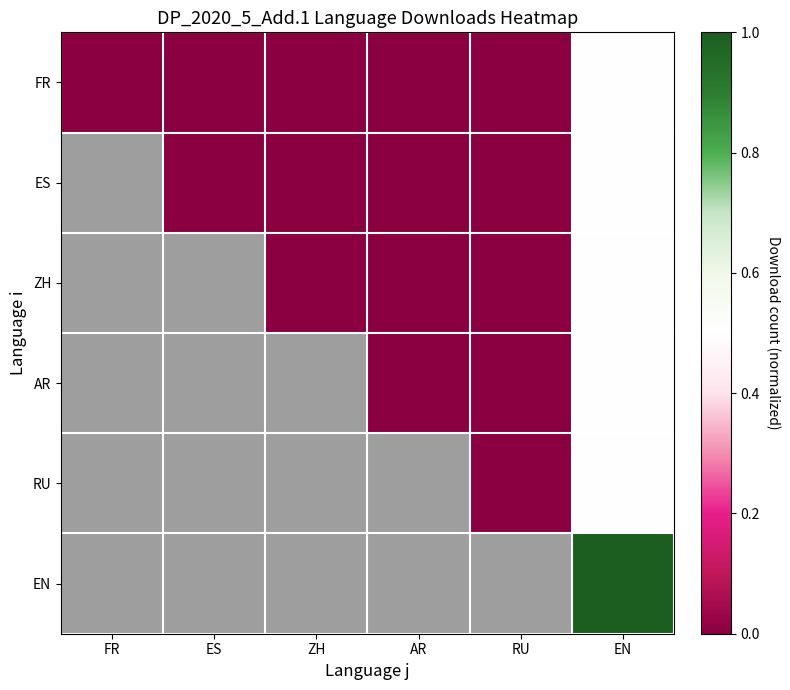

How many distinct data groups are displayed?

6